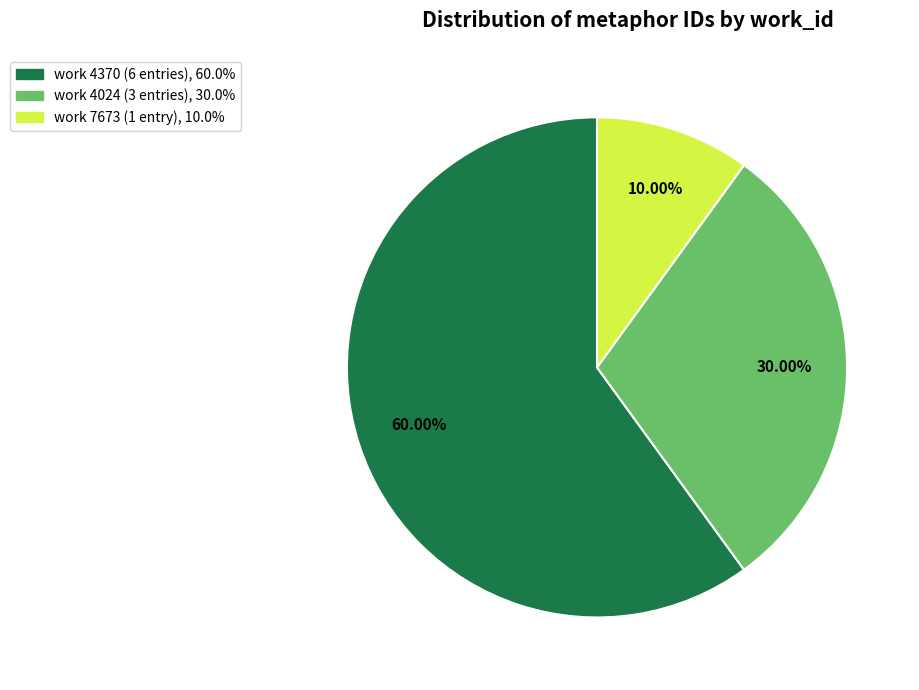

How many segments does this pie chart have?

3